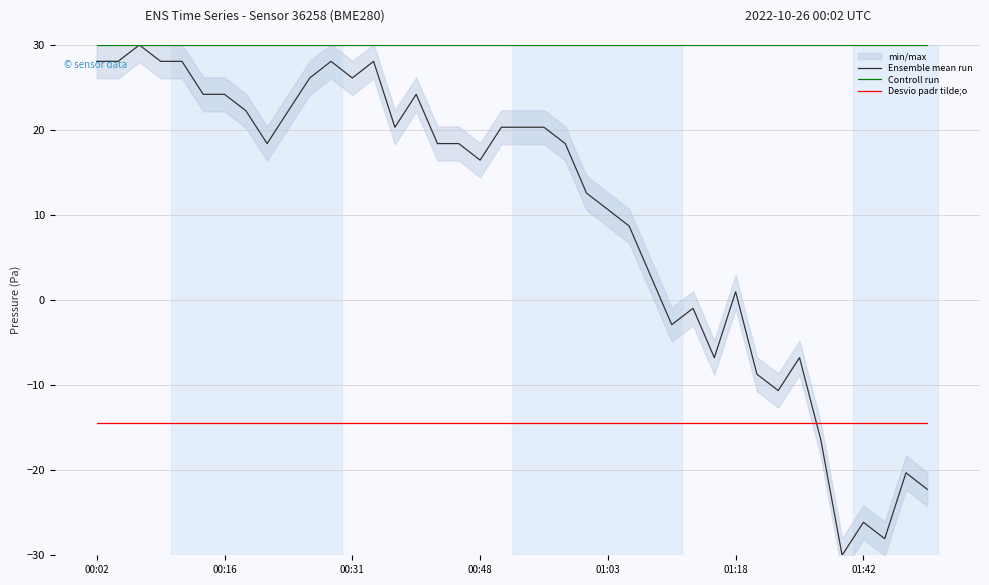

True or false: Ensemble mean run and Controll run cross at least once.

False